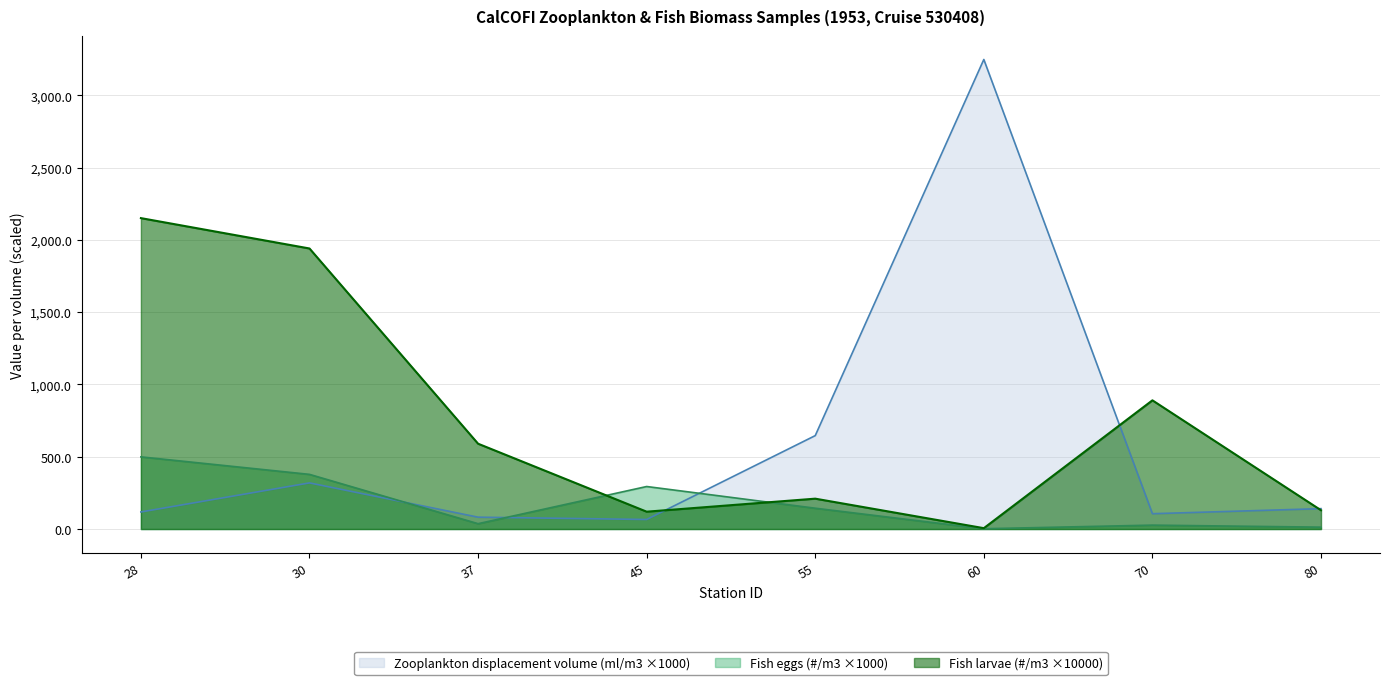

Is the value of Fish eggs (#/m3) at 37 greater than the value of Zooplankton displacement volume (ml/m3) at 45?

No